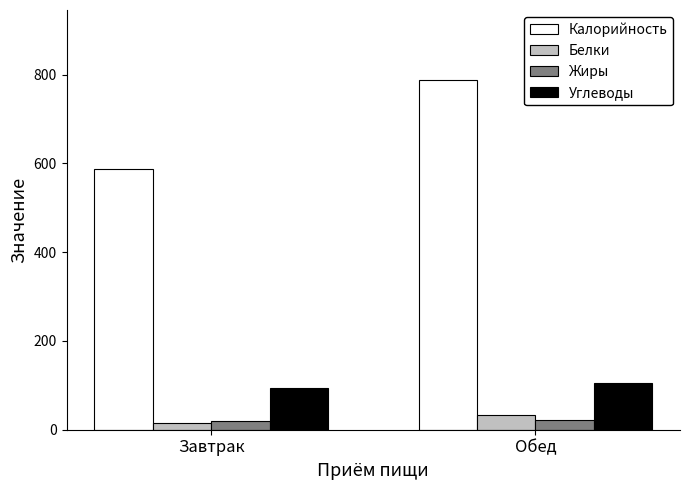

What is the total value across all series at Обед?

950.1